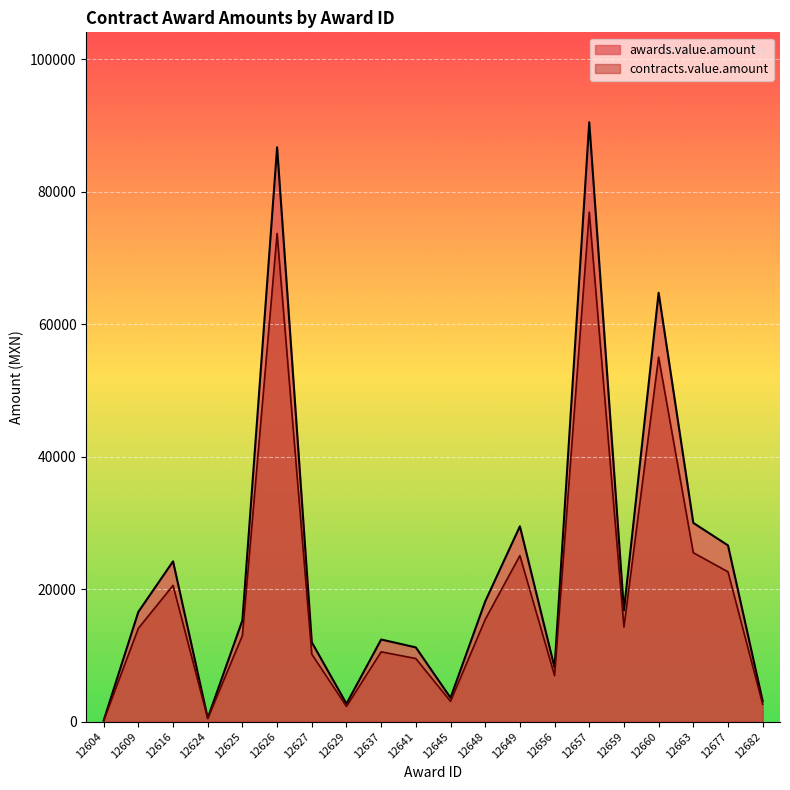

The contracts.value.amount series shows 2295.0 at 12629. True or false?

True